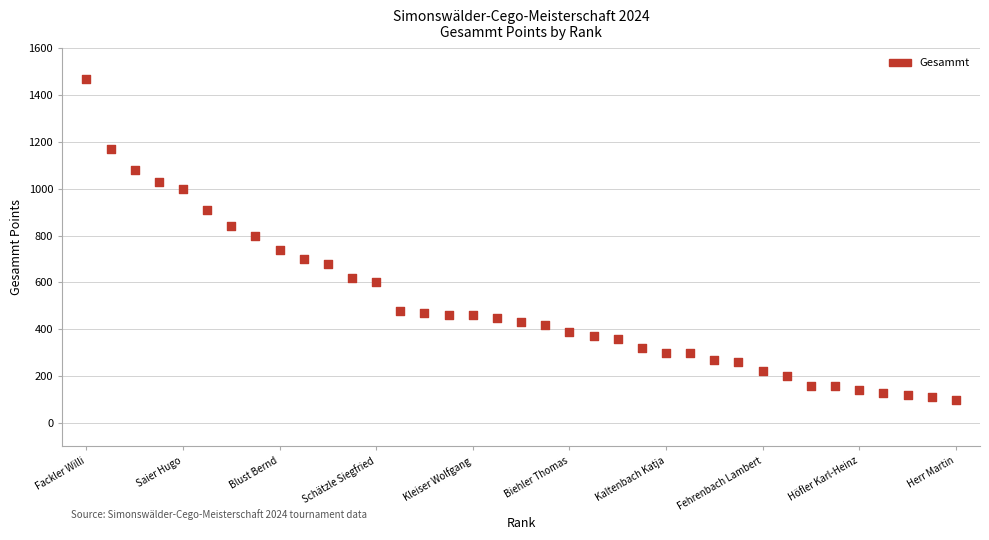

What is the range of X values (max minus min)?

36